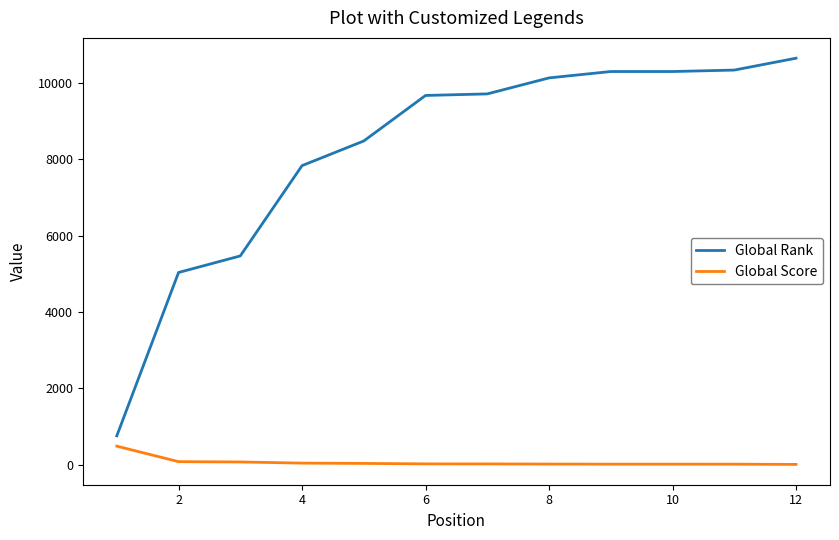

What is the minimum value for Global Rank?

758